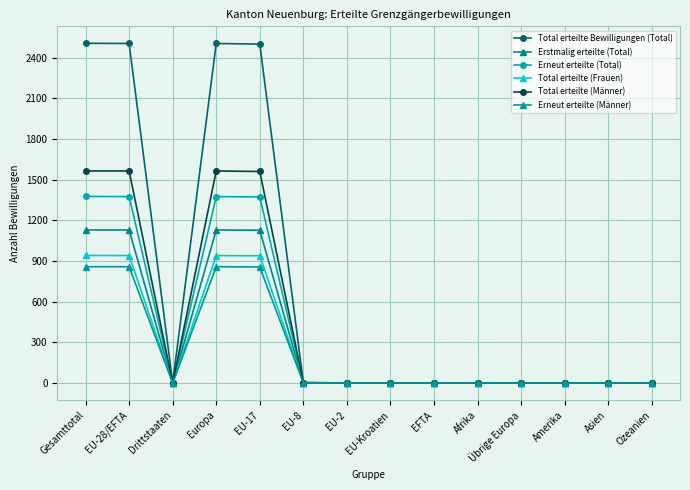

What is the total value across all series at EU-28/EFTA?

8370